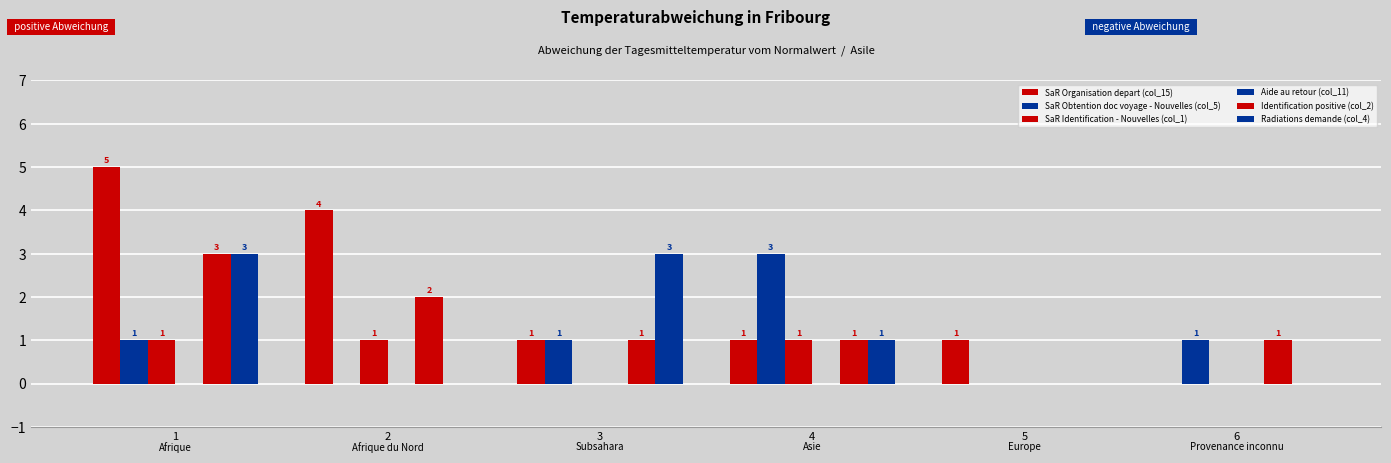

How many categories are shown in the chart?

6